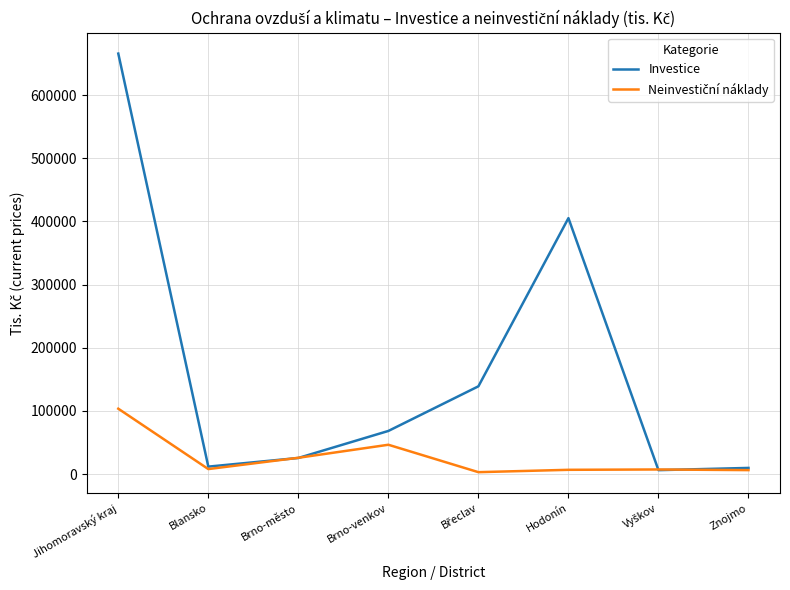

At which category does Investice reach its first local valley?

Blansko